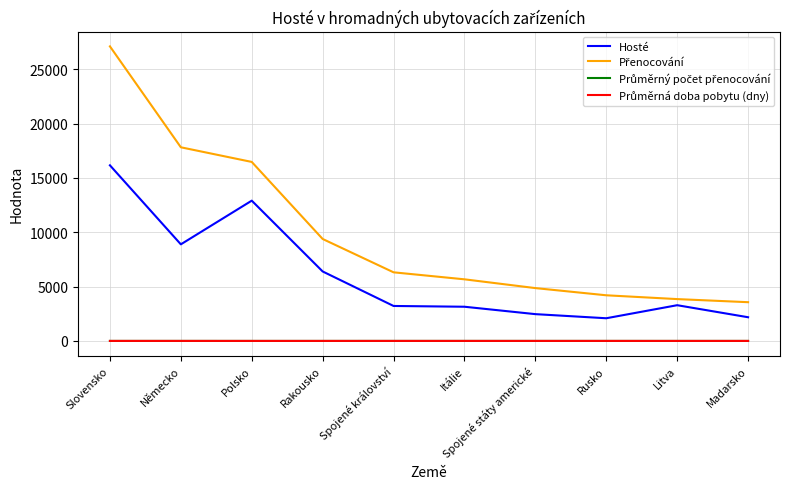

Which label corresponds to the largest value in the chart?

Slovensko